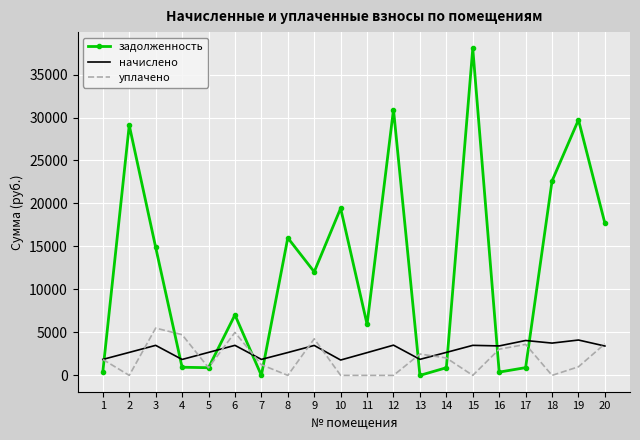

Is it true that уплачено equals 4736.0 at 4?

True